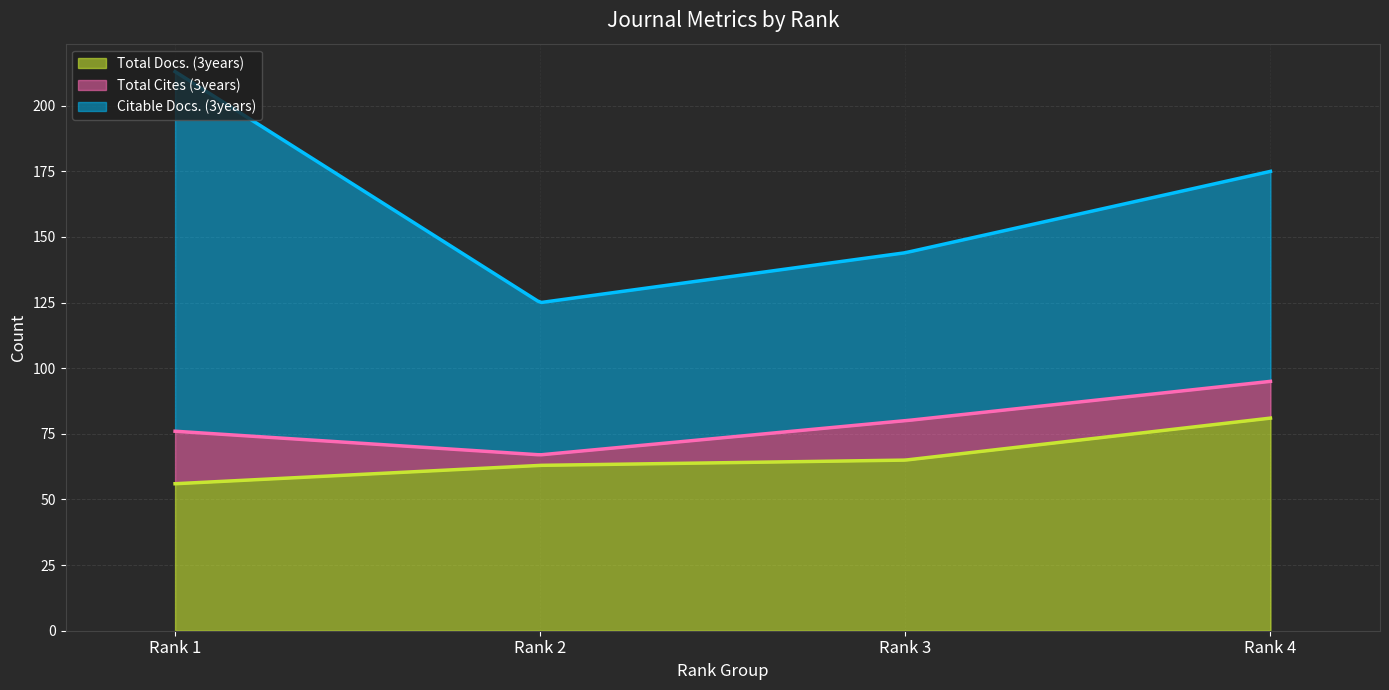

Reading left to right, transcribe all the data shown in this chart.

Total Docs. (3years): 56	63	65	81
Total Cites (3years): 20	4	15	14
Citable Docs. (3years): 137	58	64	80